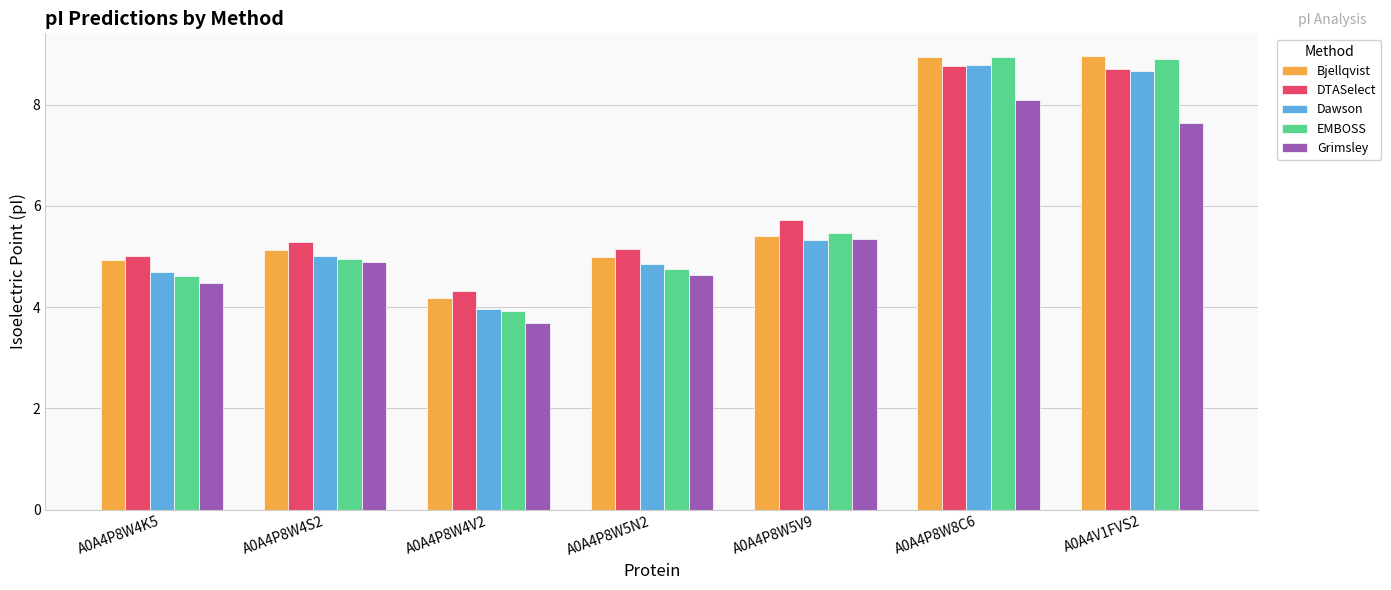

Which series changed the most between A0A4P8W4S2 and A0A4V1FVS2?

EMBOSS